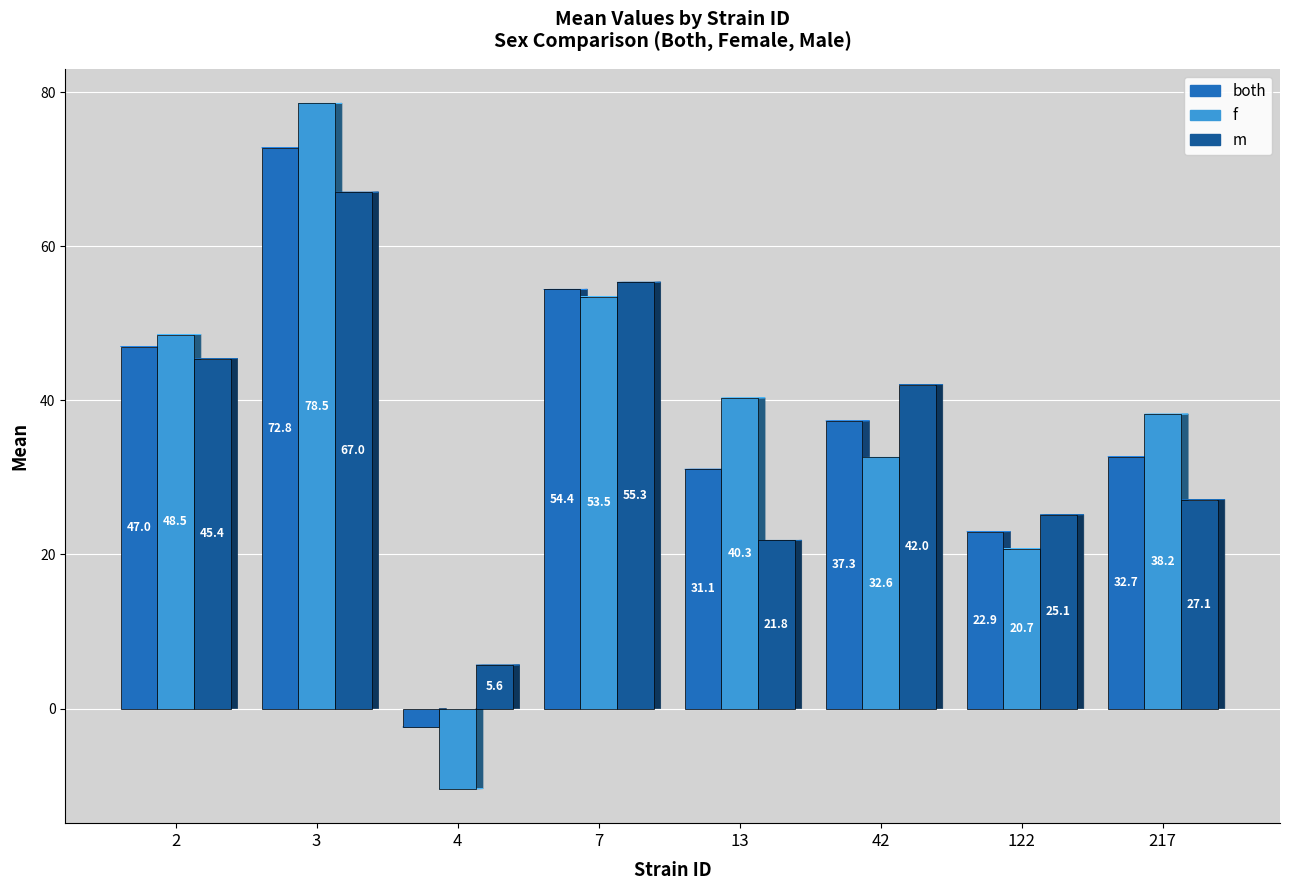

What is the spread (max minus min) of values at 3?

11.5